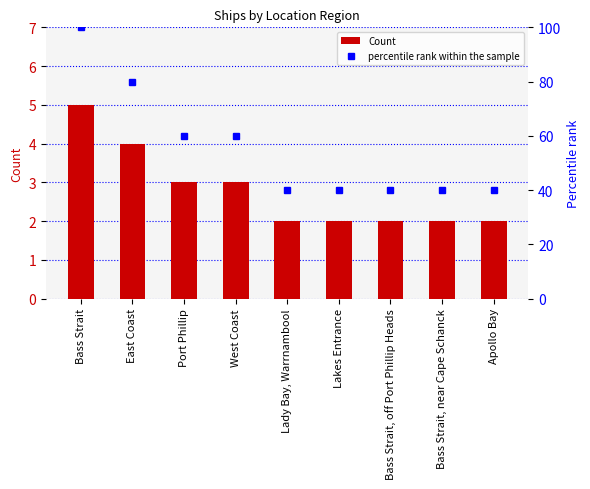

Reading left to right, extract all data points from this chart.

Count: 5	4	3	3	2	2	2	2	2
percentile rank within the sample: 100	80	60	60	40	40	40	40	40